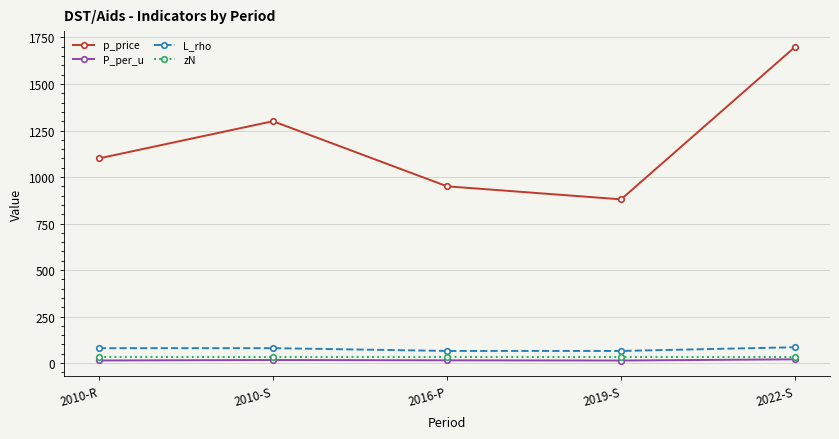

True or false: L_rho and P_per_u cross at least once.

False